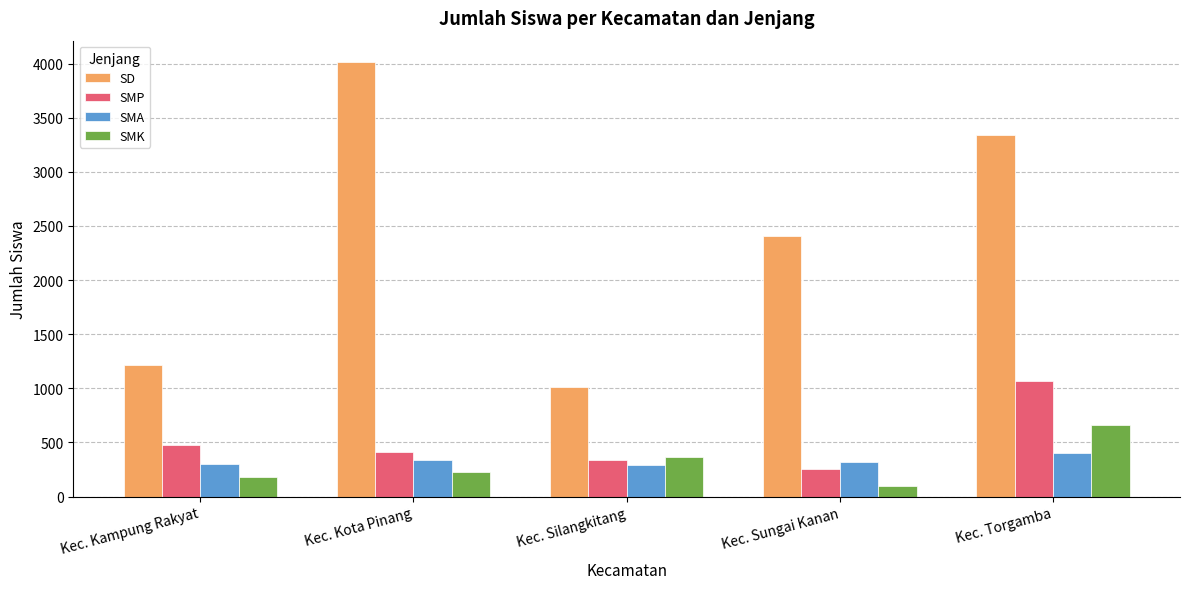

The value of SMA at Kec. Silangkitang is 456. True or false?

False